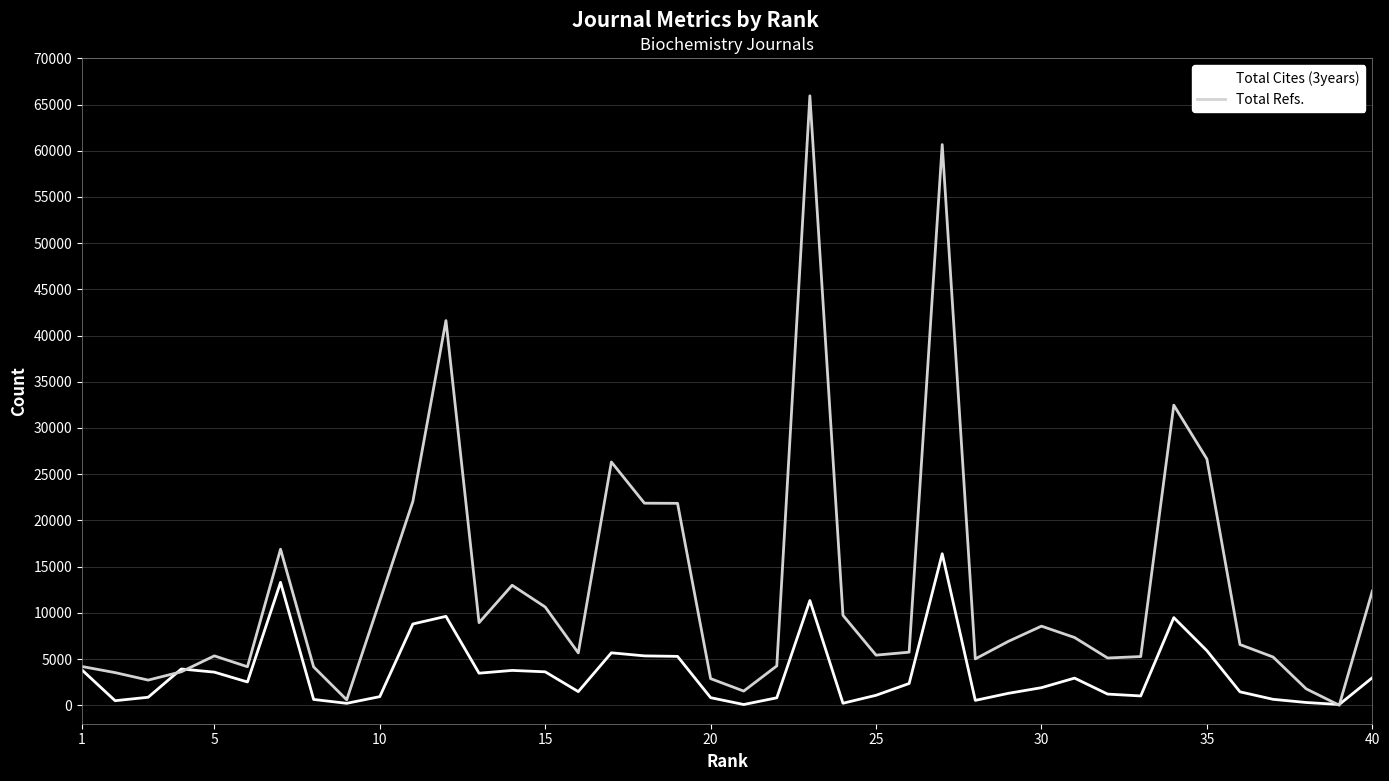

True or false: Total Refs. has more than 0 interior local peaks.

True